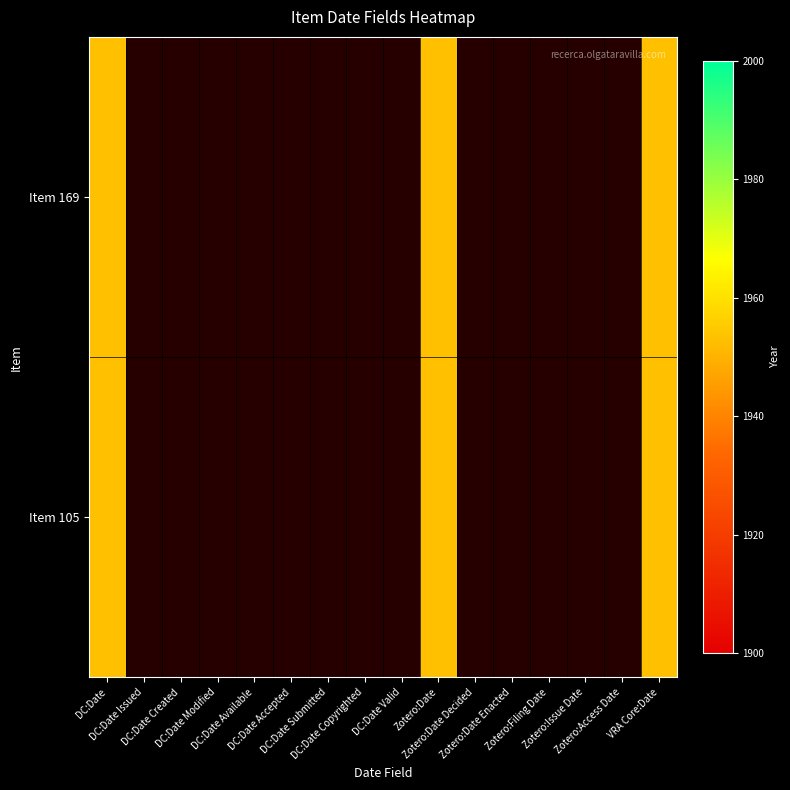

The 105 series shows 0 at Dublin Core:Date Valid. True or false?

True